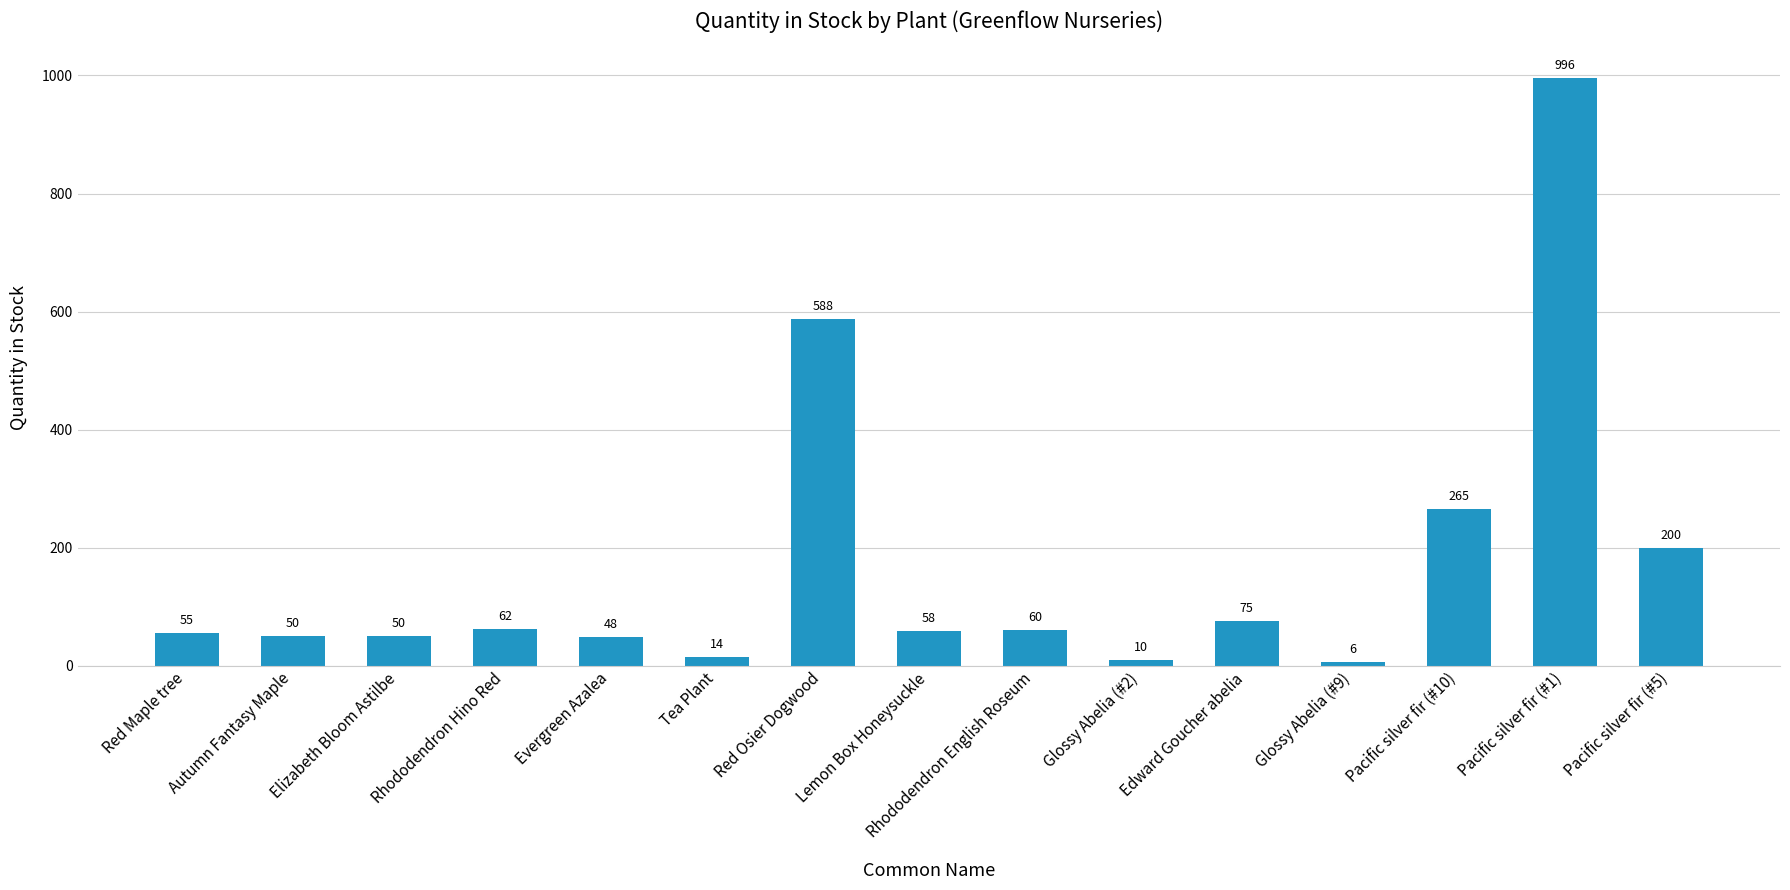

What value does the data have at Red Osier Dogwood?

588